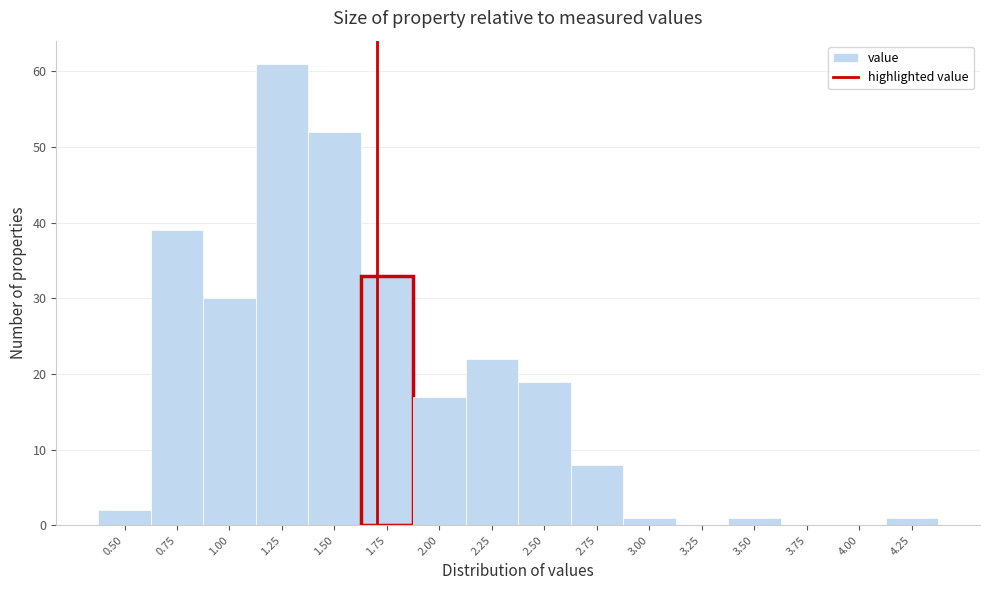

Reading left to right, what are all the values shown in this chart?

0.50=2	0.75=39	1.00=30	1.25=61	1.50=52	1.75=33	2.00=17	2.25=22	2.50=19	2.75=8	3.00=1	3.25=0	3.50=1	3.75=0	4.00=0	4.25=1